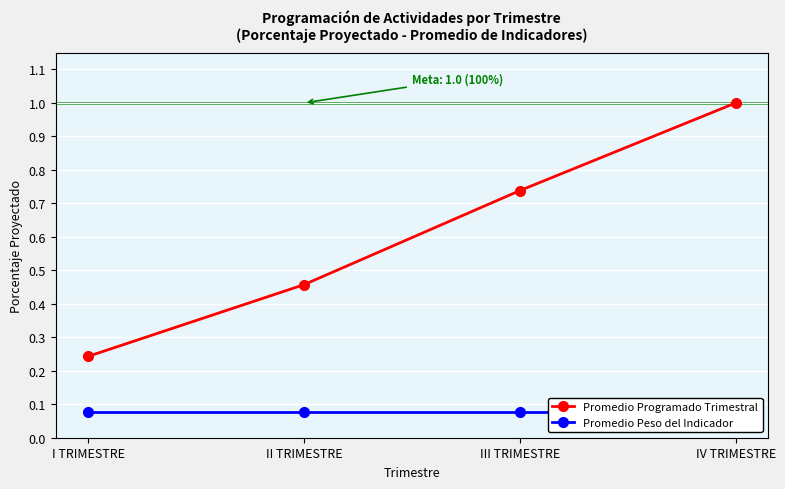

Which series changed the most between II TRIMESTRE and IV TRIMESTRE?

Promedio Programado Trimestral